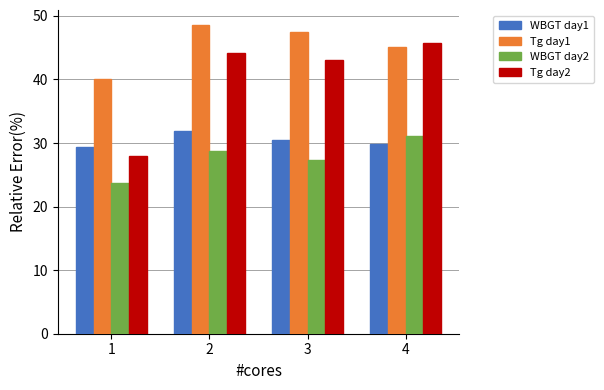

Which series changed the most between 1 and 3?

Tg day2